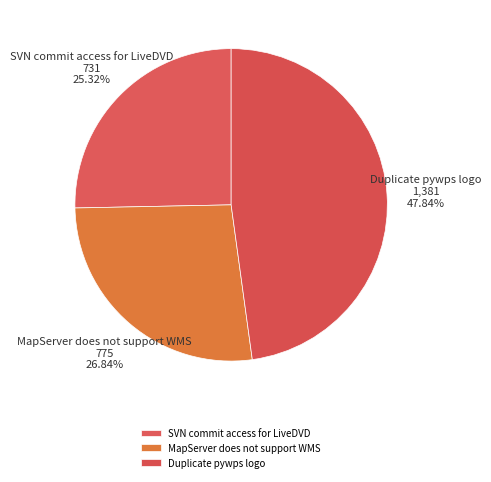

Rank the categories by value from lowest to highest.

SVN commit access for LiveDVD, MapServer does not support WMS, Duplicate pywps logo